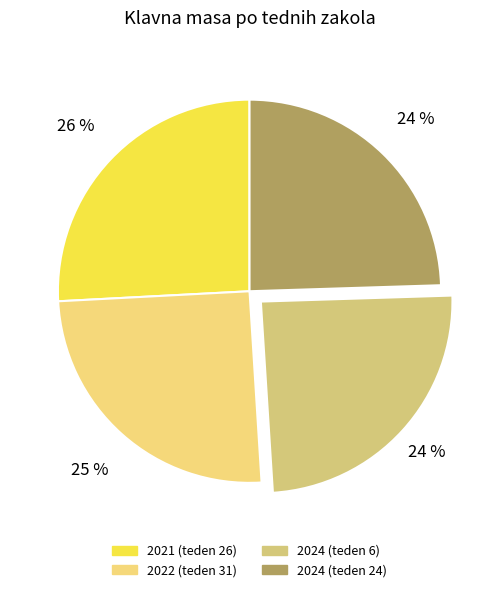

What percentage is NOT represented by 2021 (teden 26)?

74.2%